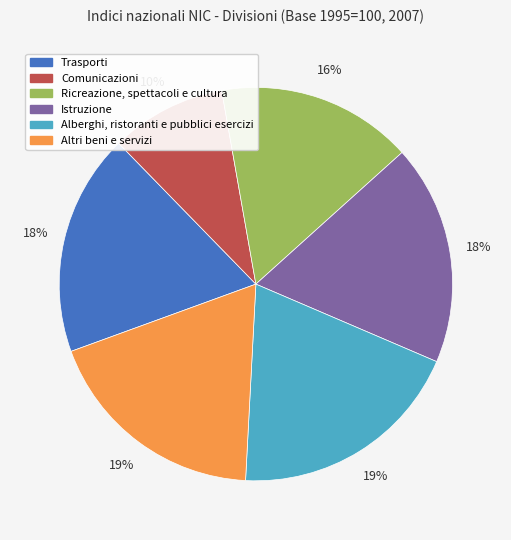

How many segments does this pie chart have?

6